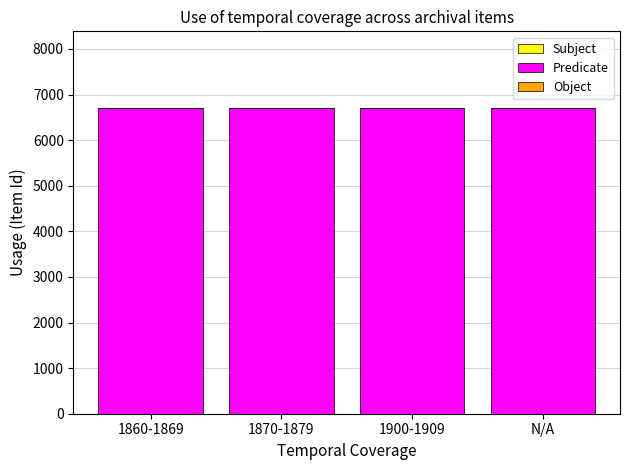

True or false: the data shows 2828 at 1900-1909.

False